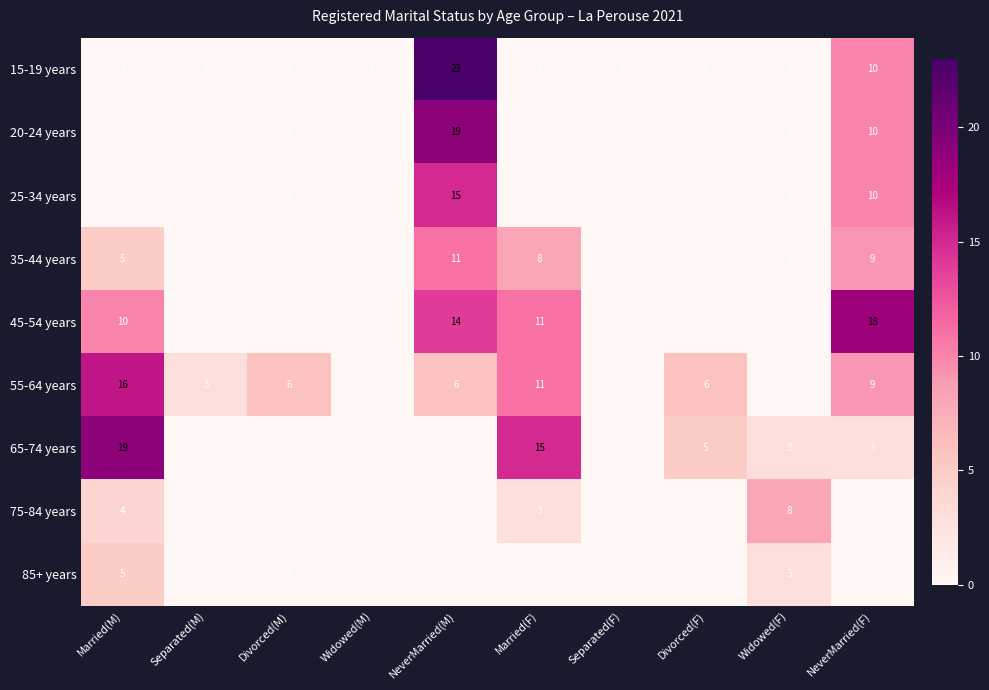

True or false: 75-84 years has a value of 0 at Divorced(F).

True